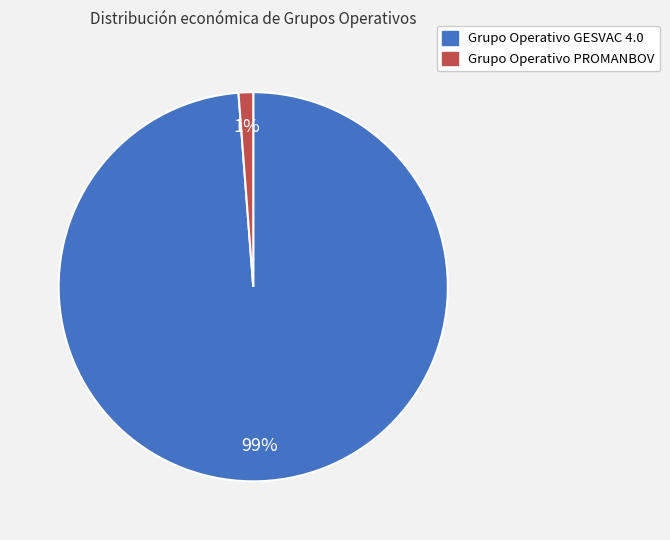

Which has a higher value, Grupo Operativo PROMANBOV or Grupo Operativo GESVAC 4.0?

Grupo Operativo GESVAC 4.0